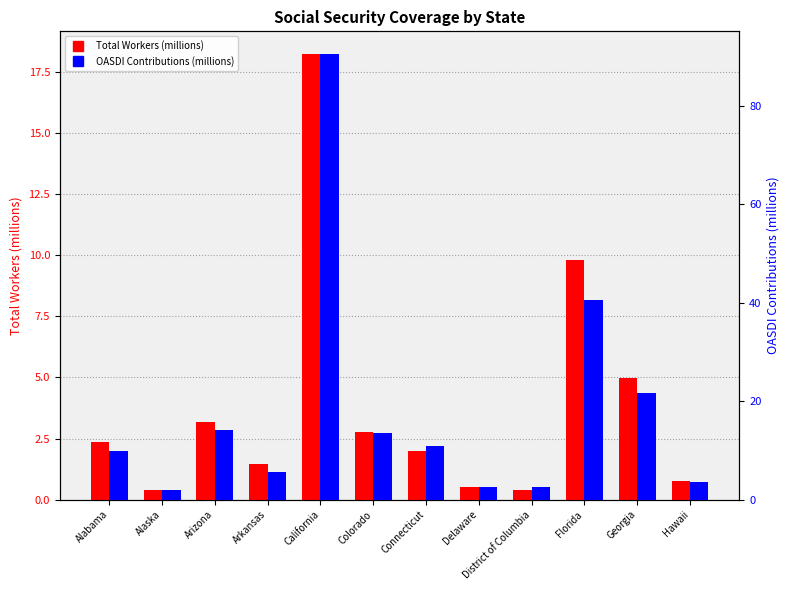

List the labels in order of OASDI Contributions (millions) value, smallest first.

Alaska, Delaware, District of Columbia, Hawaii, Arkansas, Alabama, Connecticut, Colorado, Arizona, Georgia, Florida, California